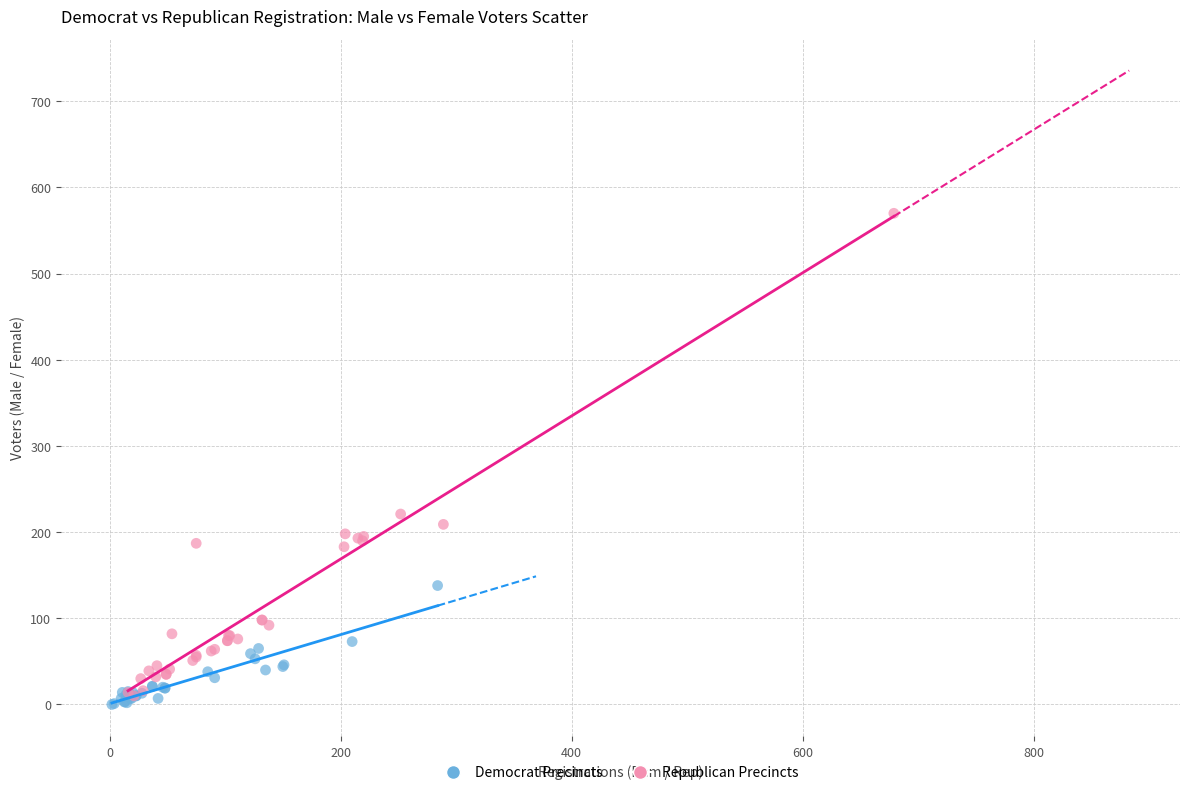

Which series has the widest spread of Y values?

Republican Precincts